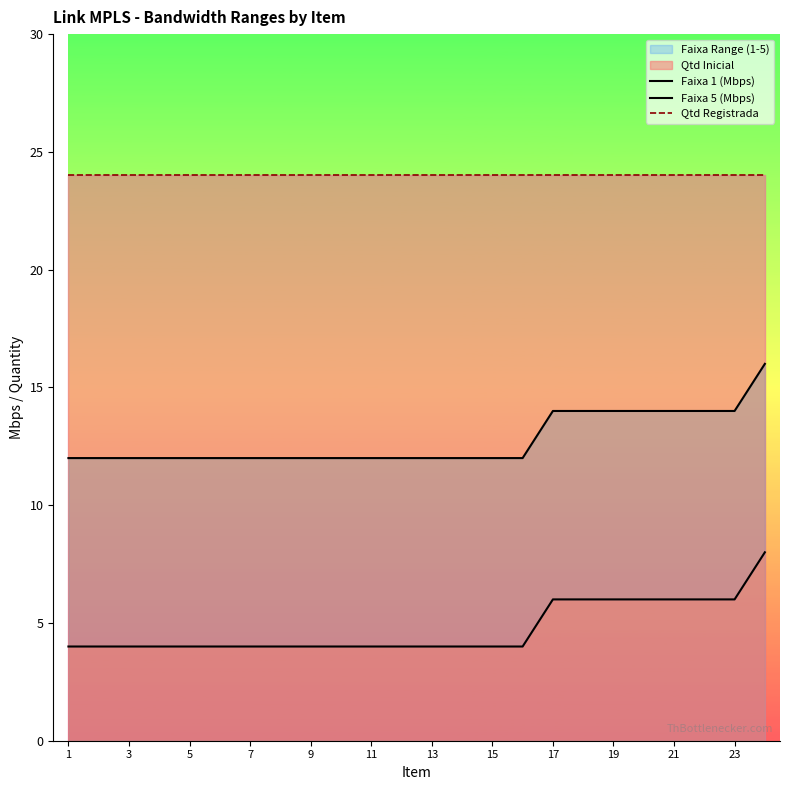

Reading right to left, extract all data points from this chart.

Faixa 1 (Mbps): 8	6	6	6	6	6	6	6	4	4	4	4	4	4	4	4	4	4	4	4	4	4	4	4
Faixa 5 (Mbps): 16	14	14	14	14	14	14	14	12	12	12	12	12	12	12	12	12	12	12	12	12	12	12	12
Qtd Registrada: 24	24	24	24	24	24	24	24	24	24	24	24	24	24	24	24	24	24	24	24	24	24	24	24